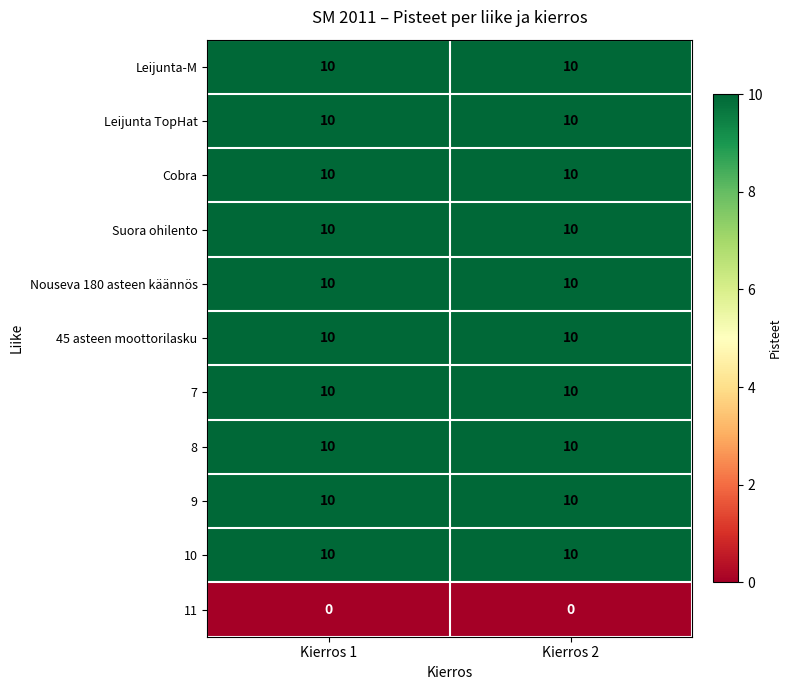

What is the difference between the highest and lowest values at Kierros 1?

10